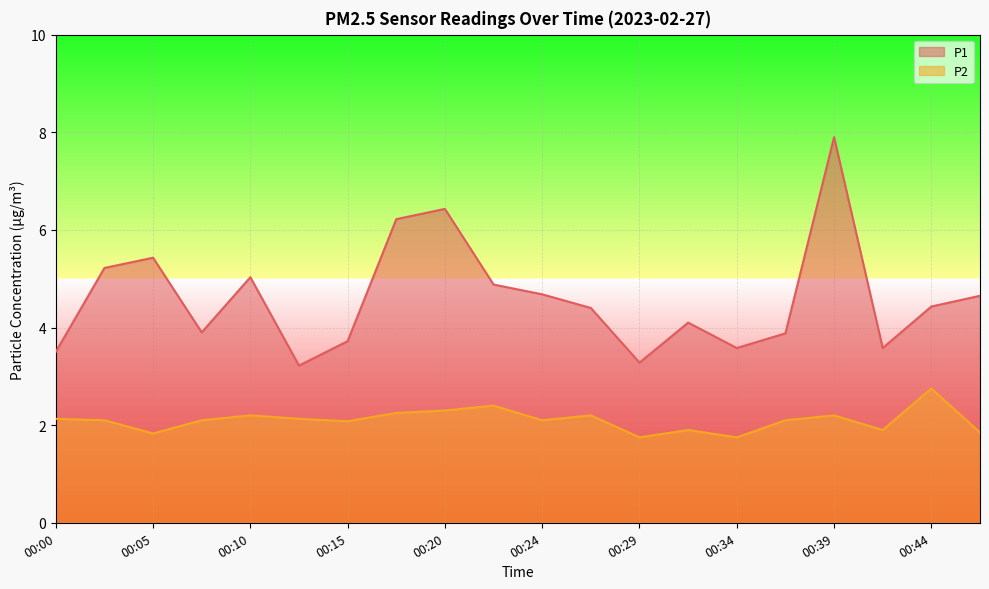

True or false: P1 and P2 cross at least once.

False